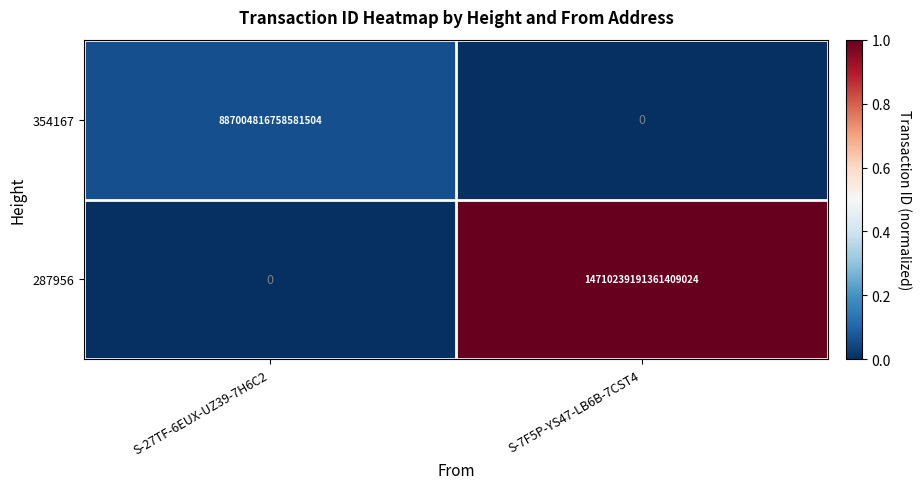

At which category does the chart reach its peak across all series?

S-7F5P-YS47-LB6B-7CST4